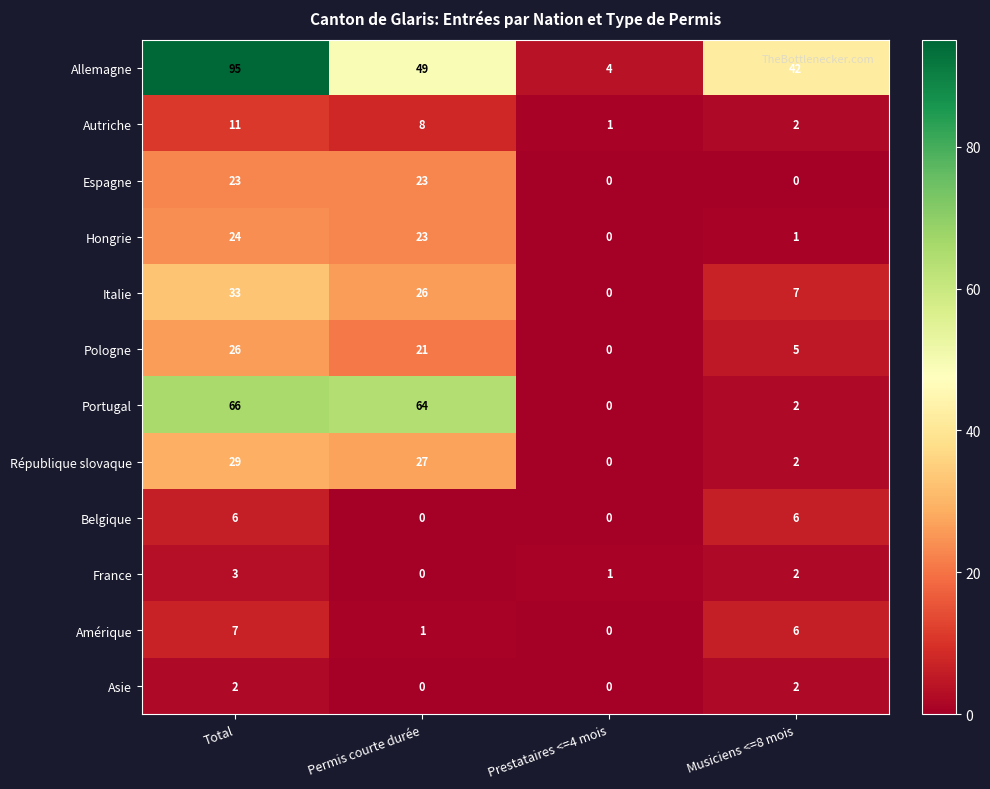

What is the maximum value shown in the chart?

95